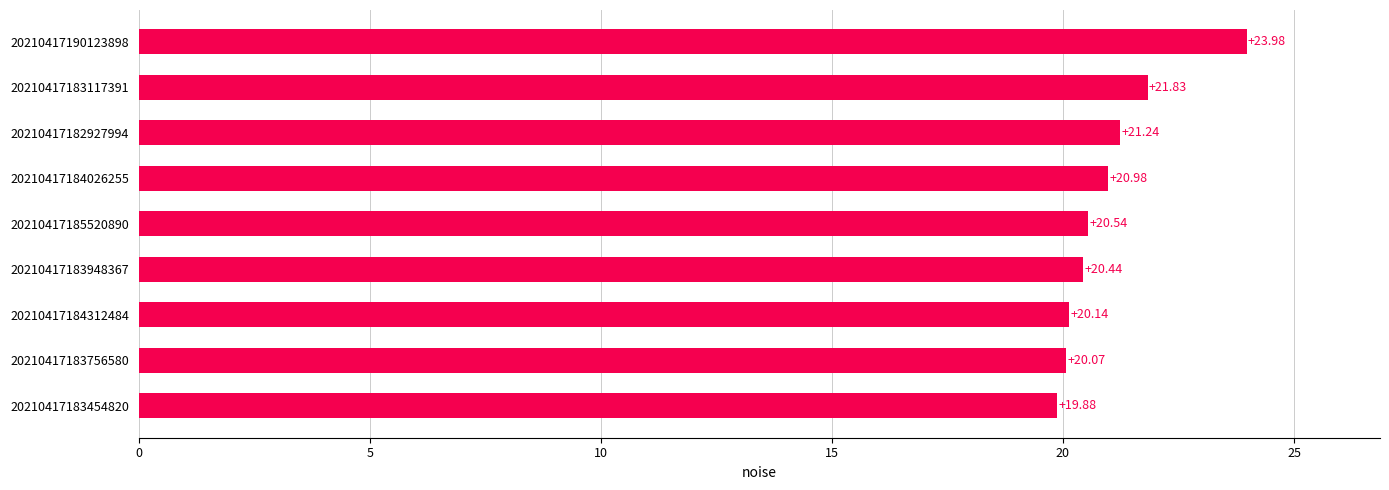

Count the number of categories in the chart.

9